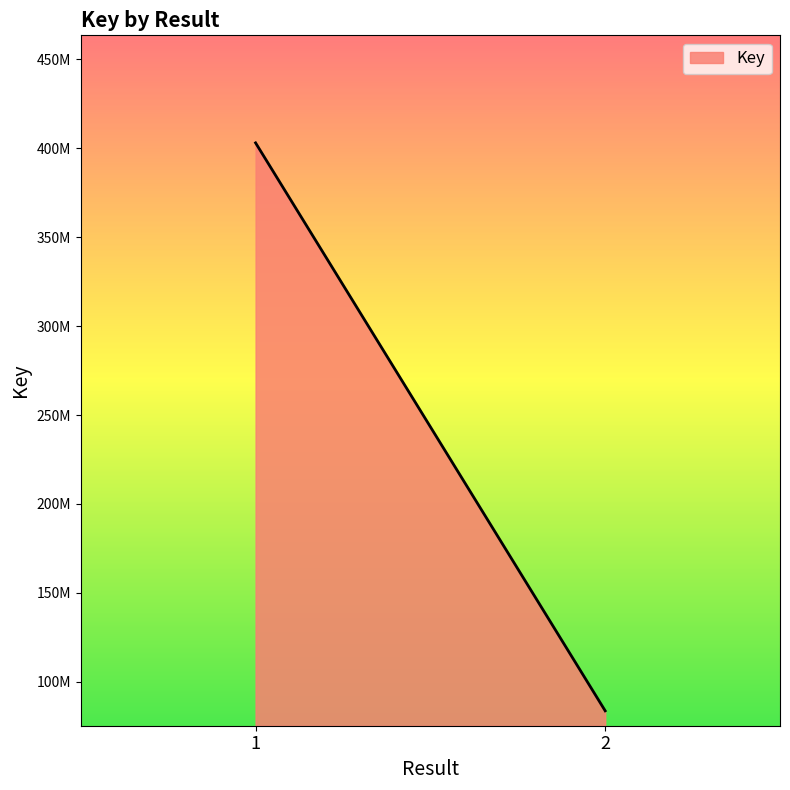

The chart shows a value of 402968437 at . True or false?

True